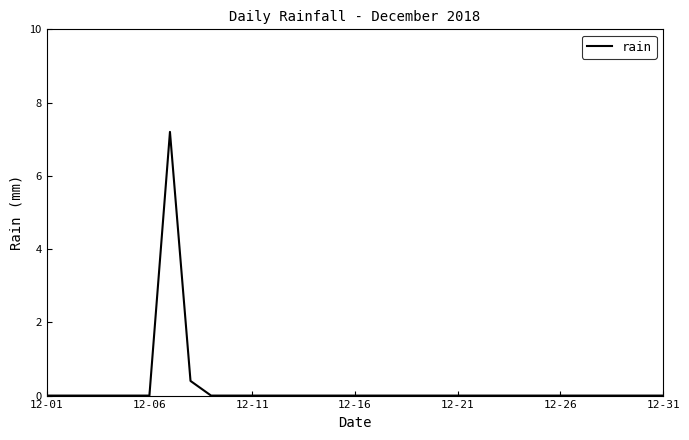

What is the maximum value shown in the chart?

7.2